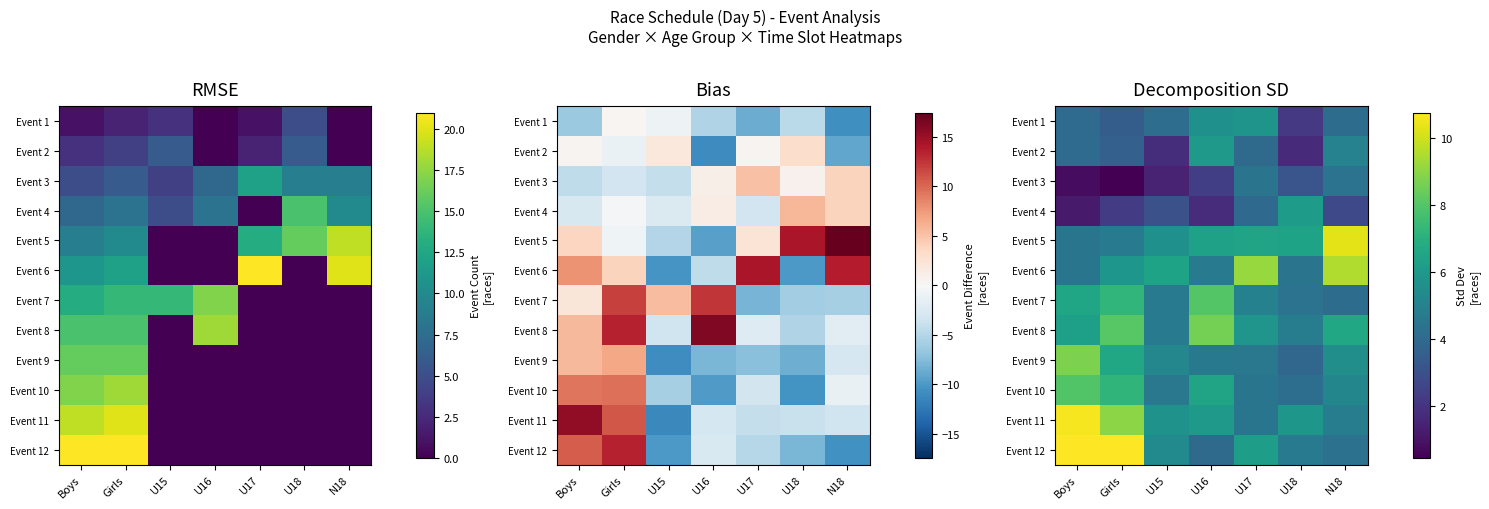

At how many categories does at least one series exceed 2?

7